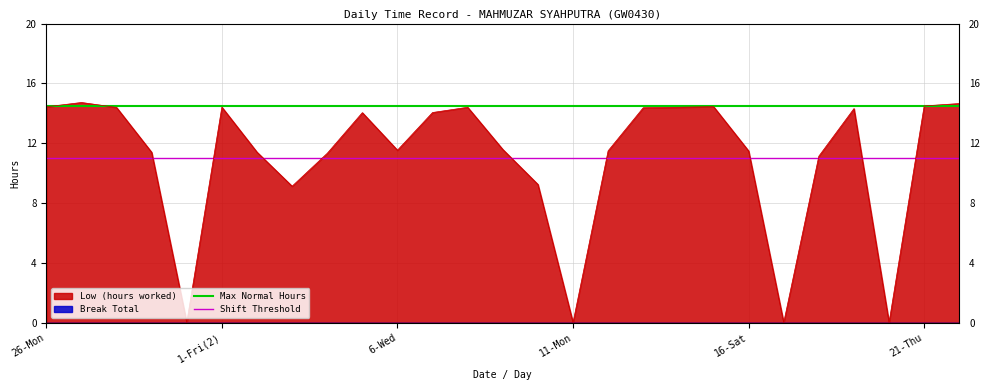

Is the value of Shift Threshold at 1-Fri(2) greater than the value of Max Normal Hours at 1-Fri(2)?

No